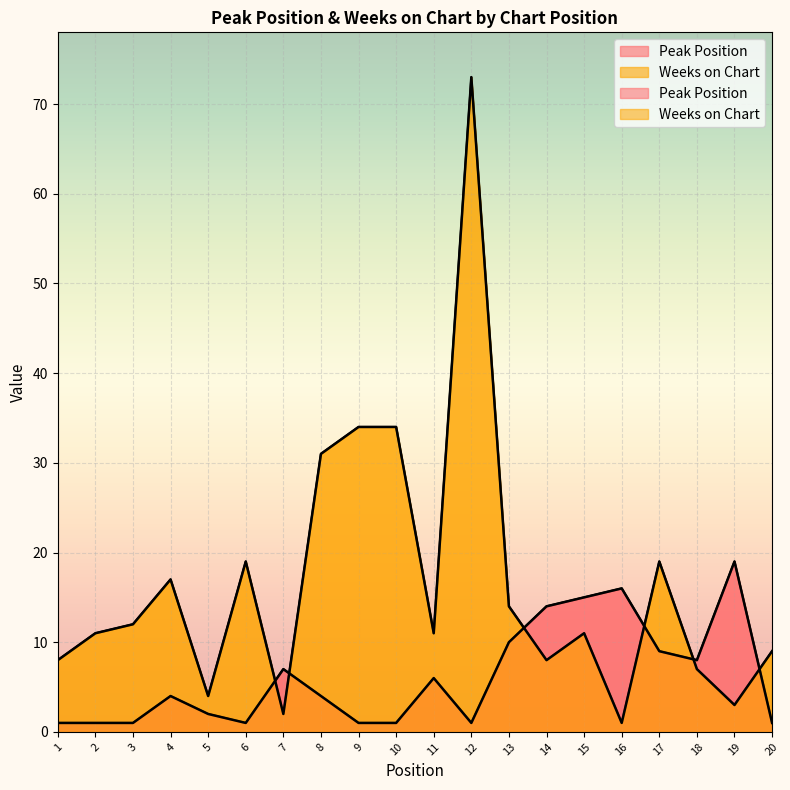

Count the number of categories in the chart.

20